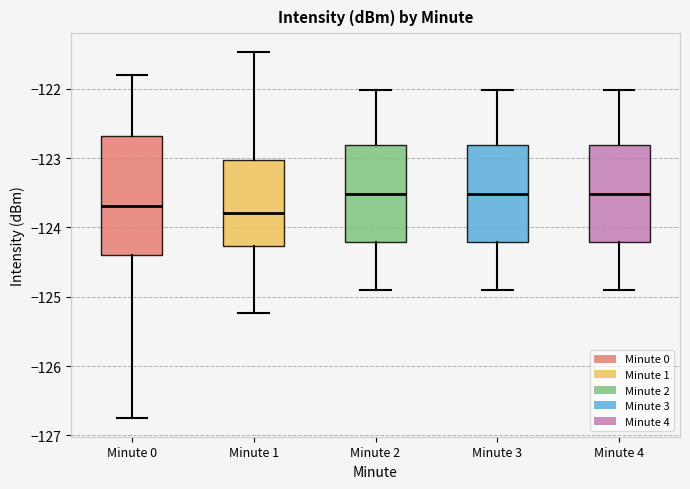

Where does the upper whisker of the box for Minute 3 end on the y-axis? The values are not printed on the chart, so give them approximately, as read against the axis.

-122.0